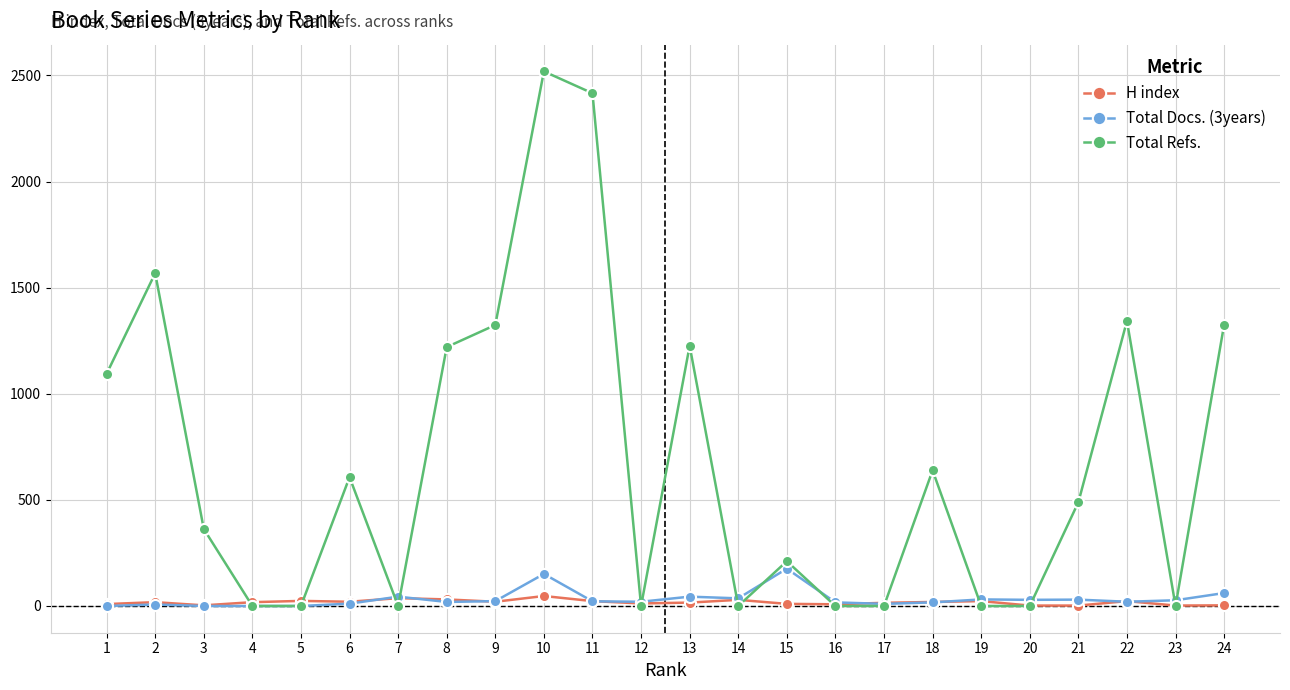

What is the maximum value for Total Docs. (3years)?

176